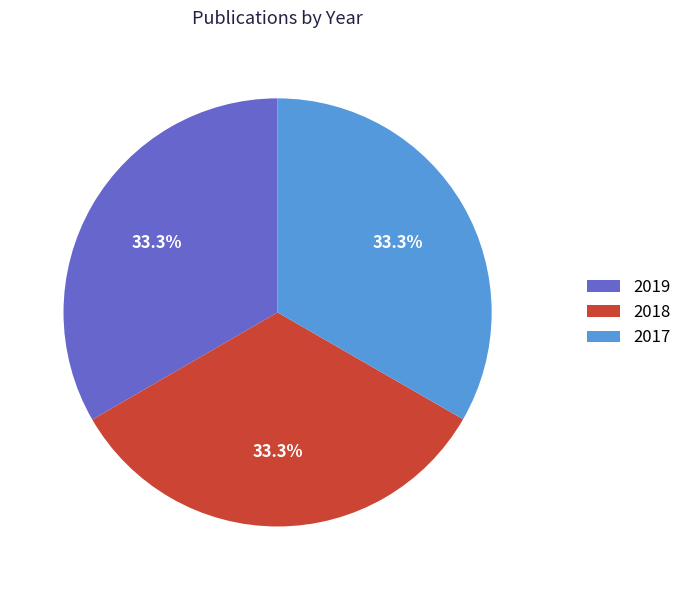

To the nearest percent, what portion does 2019 represent?

33%